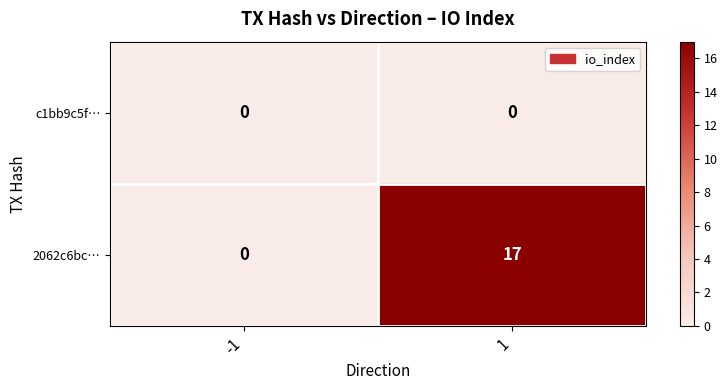

Is the value of 2062c6bc… at 1 greater than the value of c1bb9c5f… at 1?

Yes